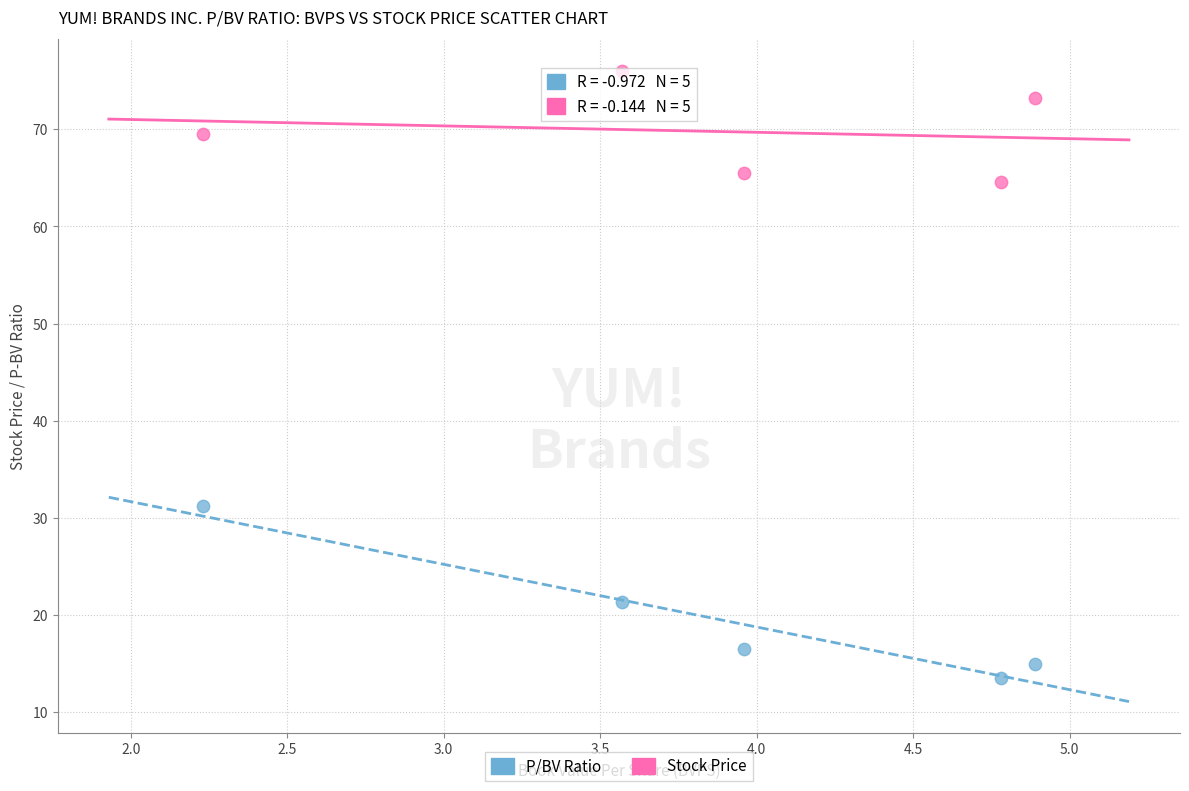

Which series contains the highest Y value?

Stock Price